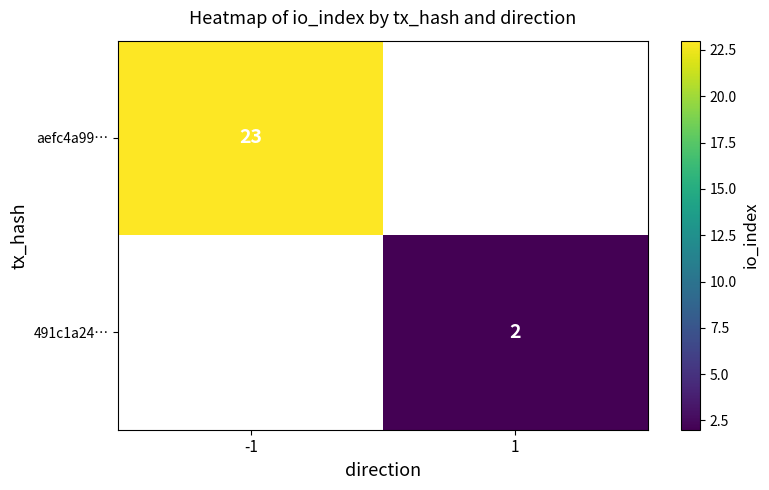

Count the number of data series in this chart.

2